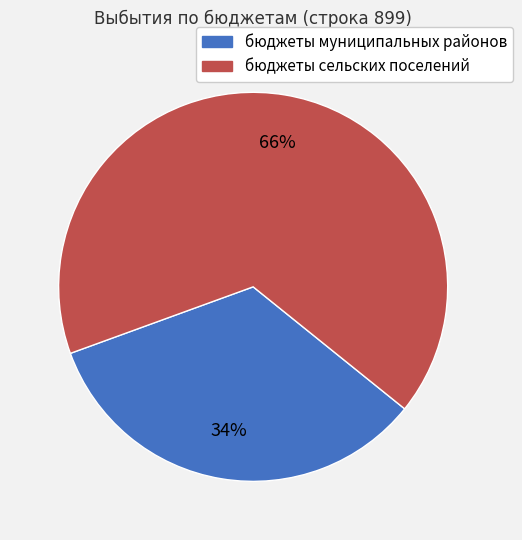

How many segments does this pie chart have?

2